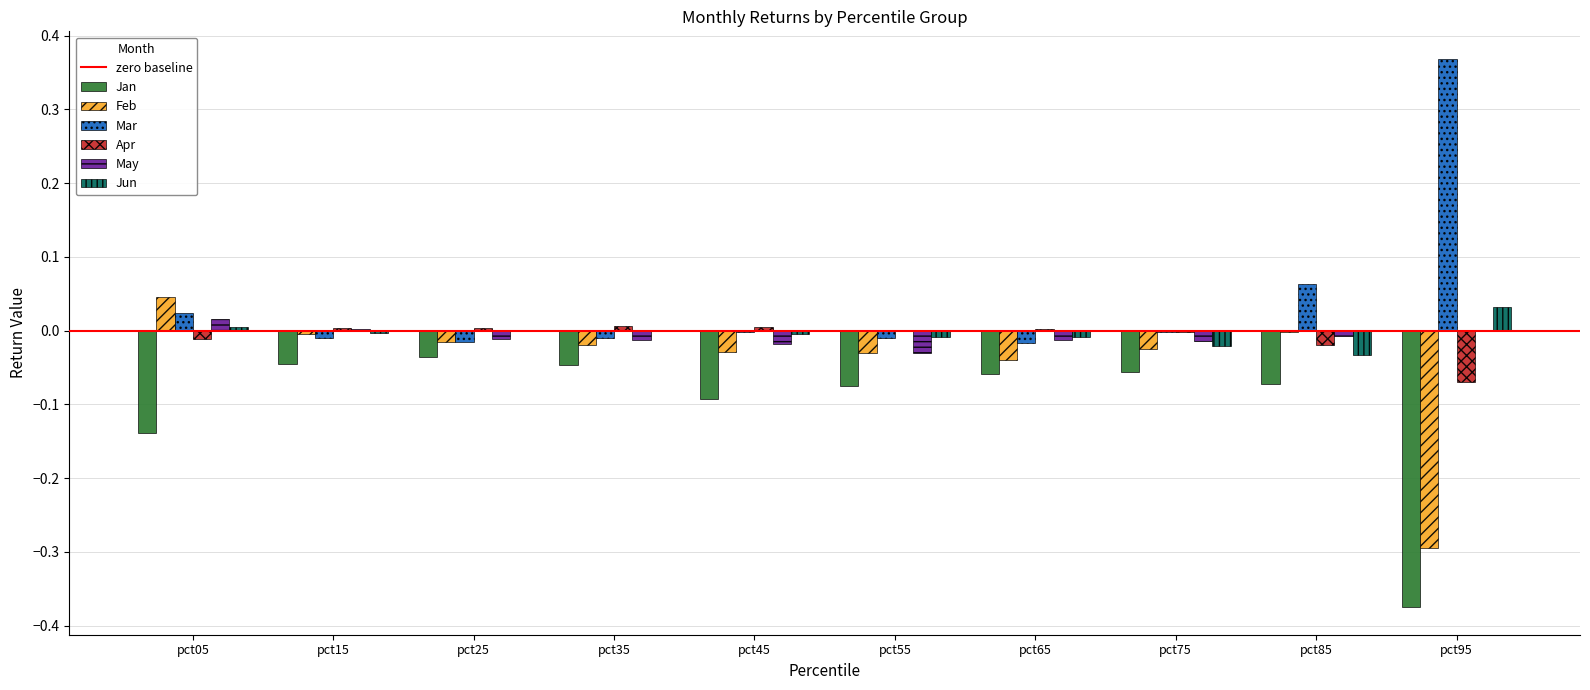

Is it true that Jan equals -0.1 at pct95?

False